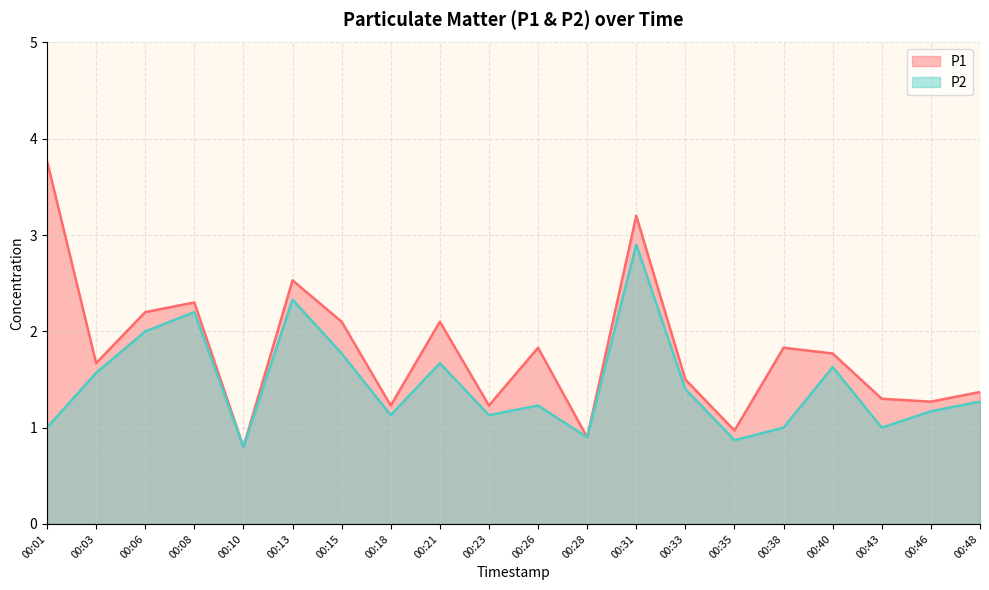

What are all the series names shown in the legend?

P1, P2